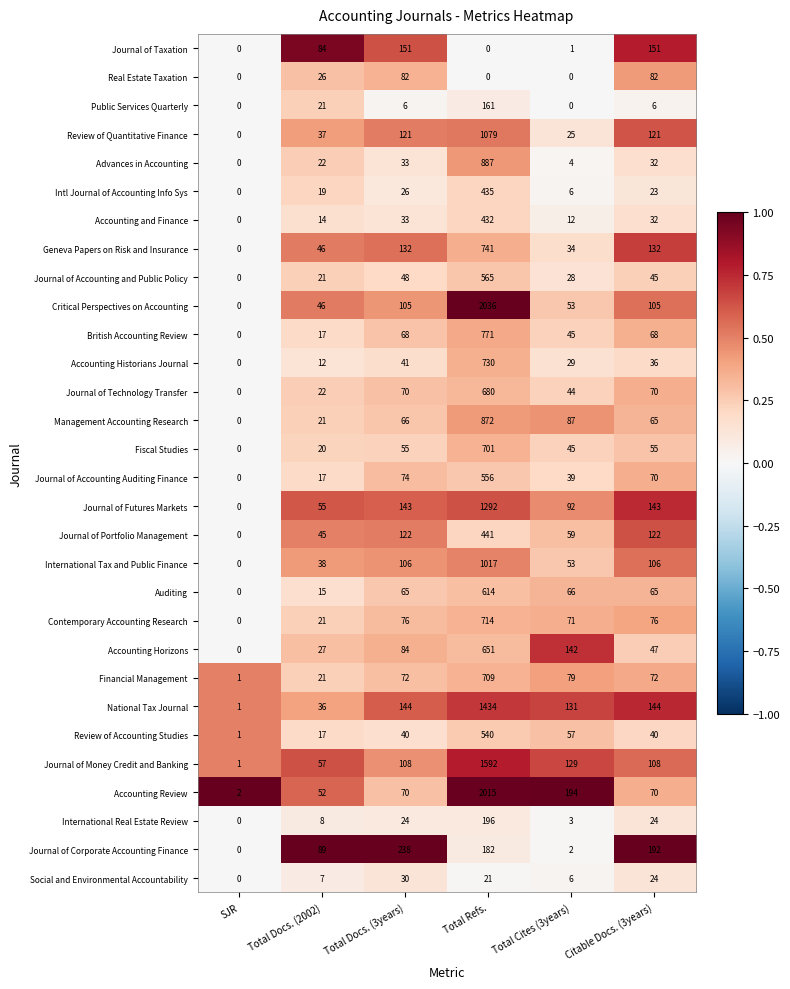

At which label does Journal of Futures Markets reach its peak?

Total Refs.